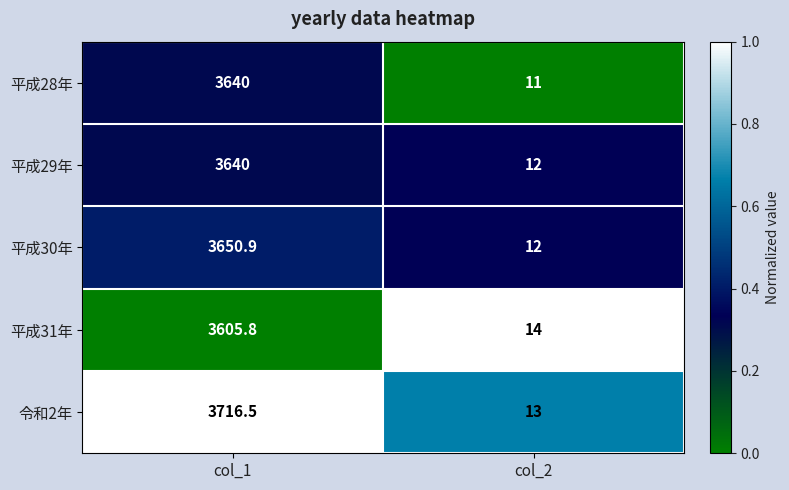

Reading left to right, extract all data points from this chart.

平成28年: 3640.0	11.0
平成29年: 3640.0	12.0
平成30年: 3650.9	12.0
平成31年: 3605.8	14.0
令和2年: 3716.5	13.0